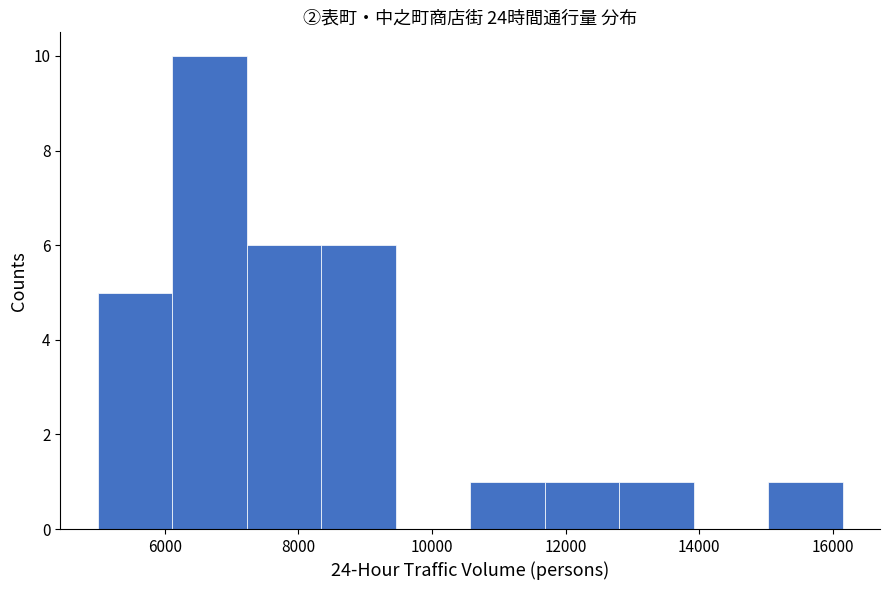

Reading left to right, list every bar in this chart as the range it spans on the x-axis followed by its height. Neither the bar edges nor the heights are printed on the chart, so give them approximately, as read against the axes.

5000 to 6200: 5
6200 to 7200: 10
7200 to 8400: 6
8400 to 9400: 6
9400 to 10600: 0
10600 to 11600: 1
11600 to 12800: 1
12800 to 14000: 1
14000 to 15000: 0
15000 to 16200: 1